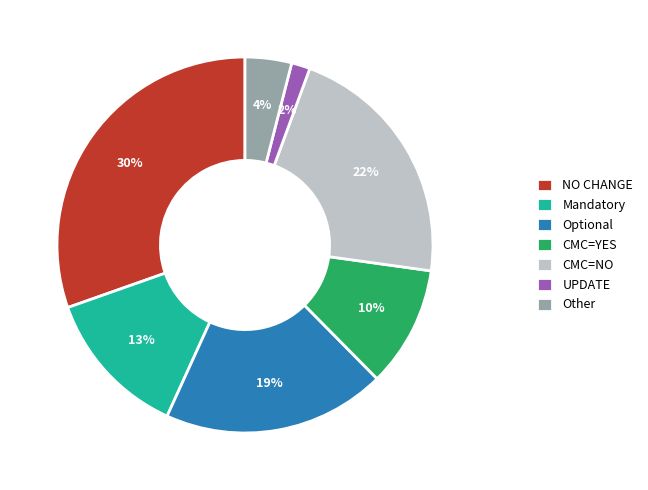

Is it true that NO CHANGE is 30% of the pie?

True